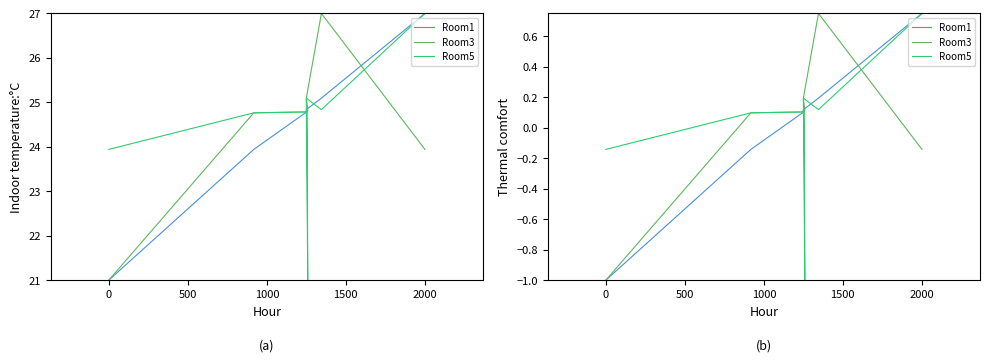

Is it true that Room5 equals 0.2 at 8?

False